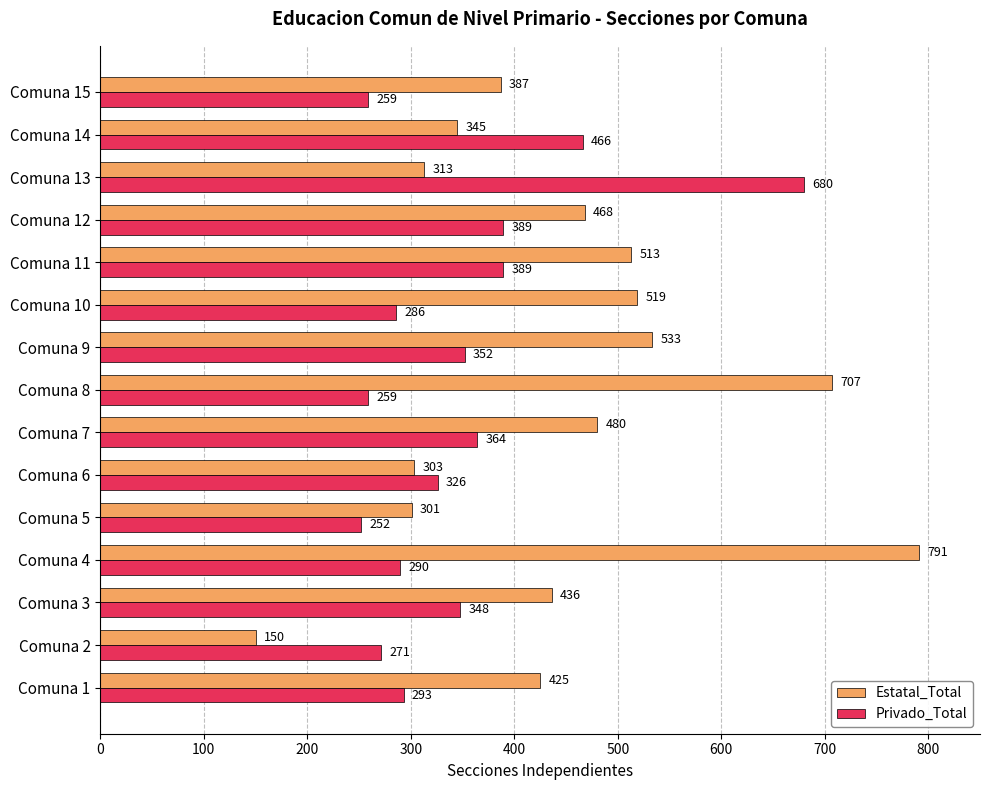

At how many categories does at least one series exceed 724?

1